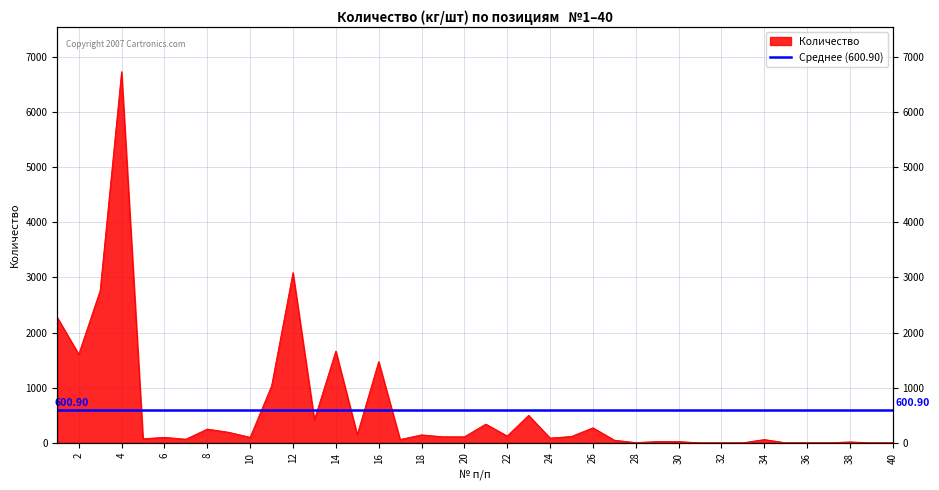

Which label corresponds to the largest value in the chart?

4